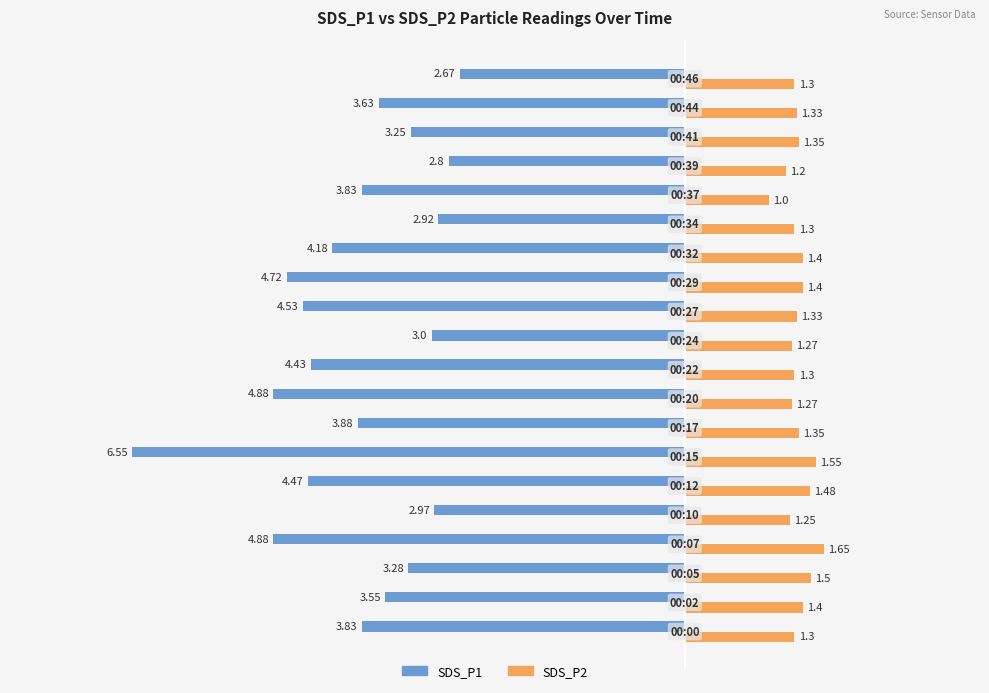

What are all the series names shown in the legend?

SDS_P1, SDS_P2